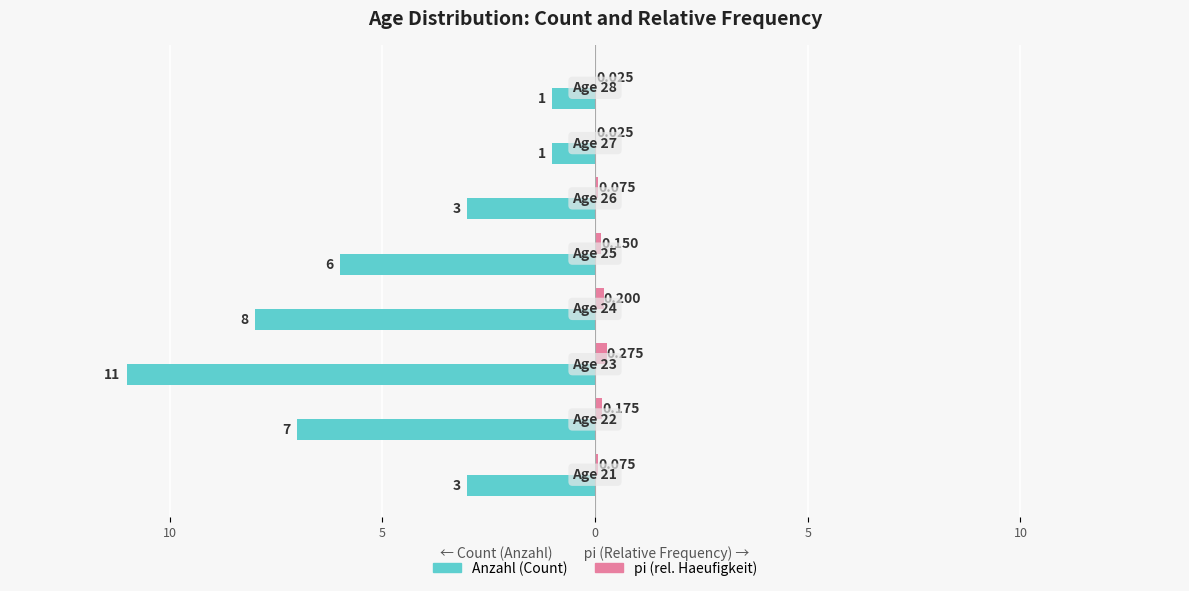

What are all the series names shown in the legend?

Anzahl (Count), pi (rel. Haeufigkeit)